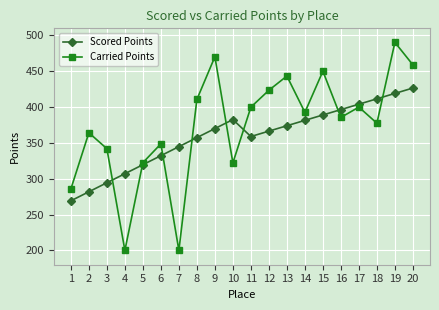

Read the Carried Points value at 17.

400.0